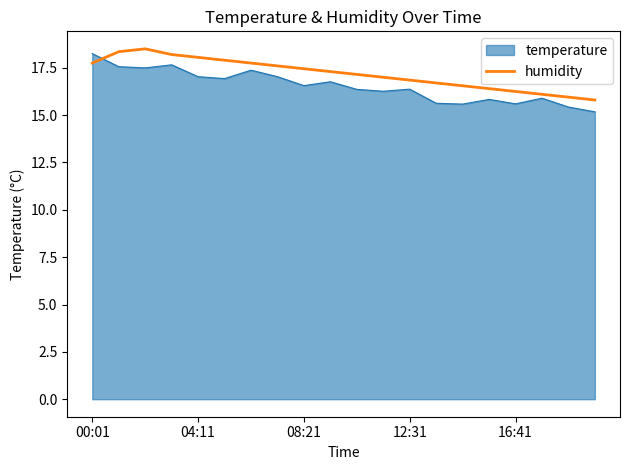

How many categories are shown in the chart?

20